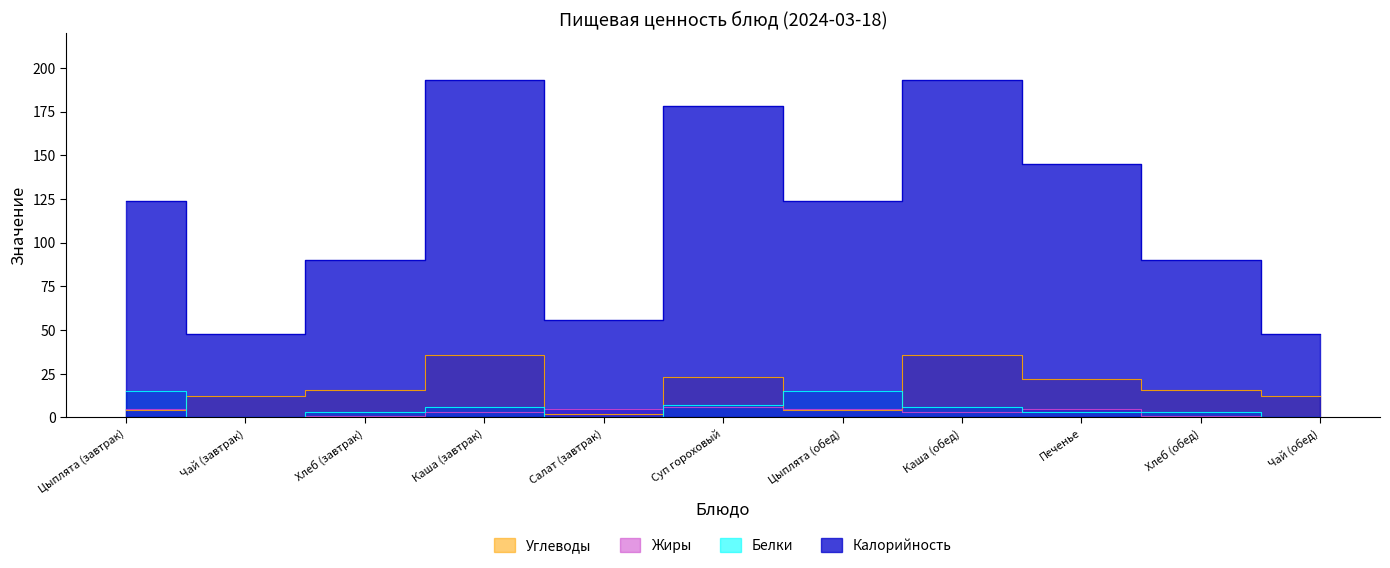

Count the number of data series in this chart.

4